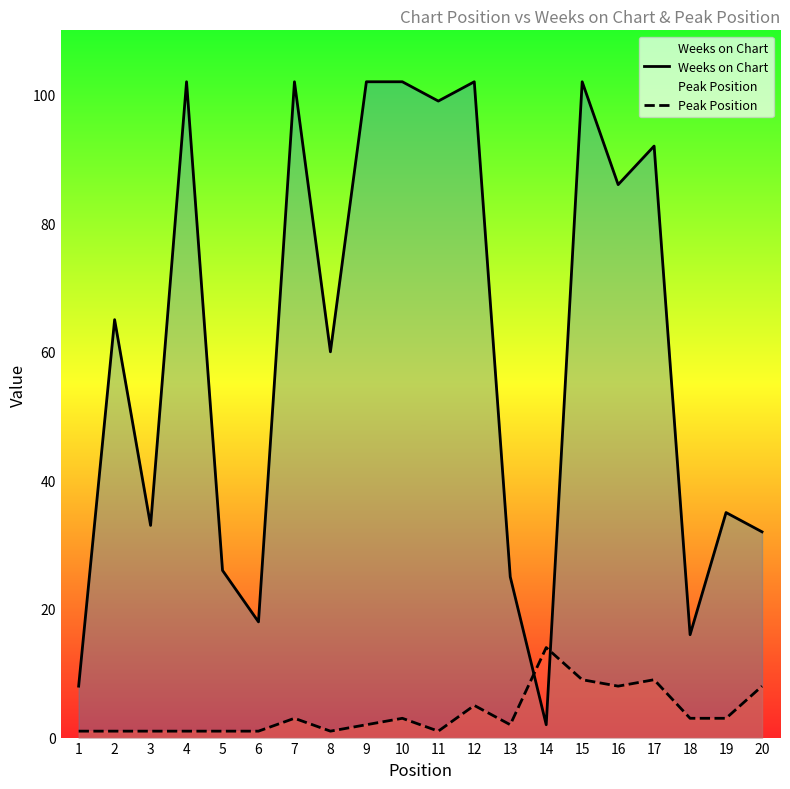

What is the maximum value shown in the chart?

102